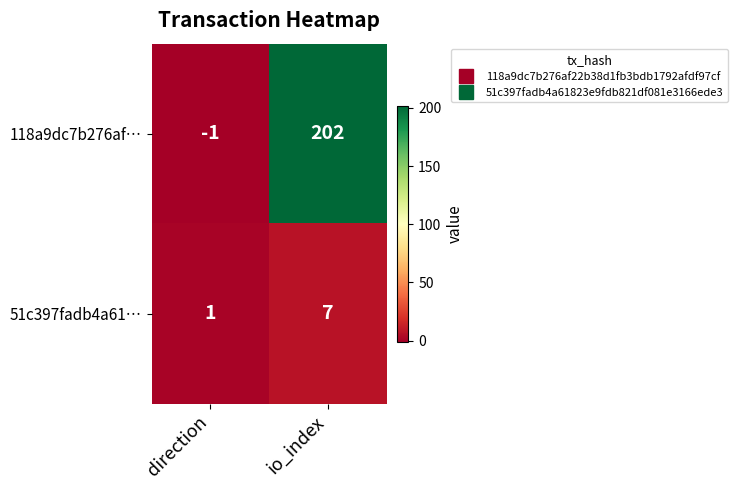

What value does the 118a9dc7b276af… series have at io_index?

202